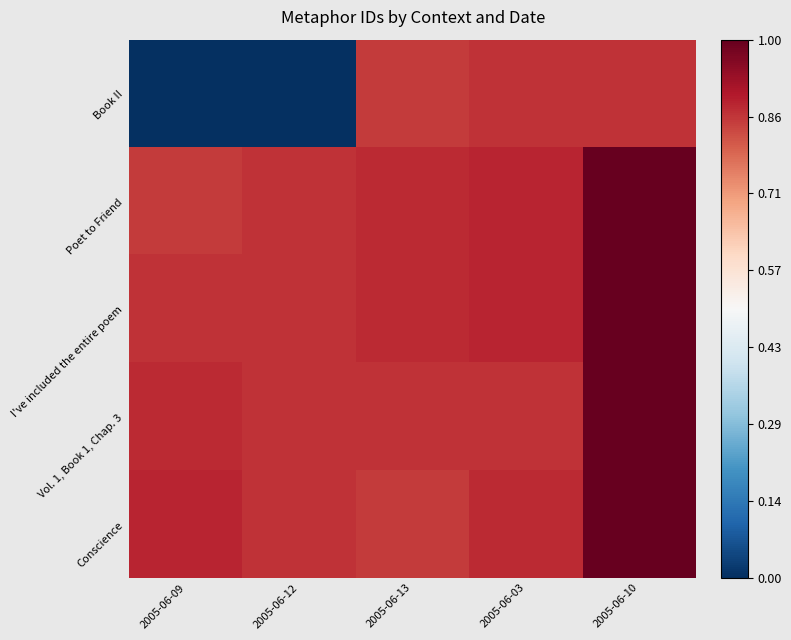

At 2005-06-09, list the series in order from largest to smallest.

Conscience, Vol. 1, Book 1, Chap. 3, I've included the entire poem, Poet to Friend, Book II